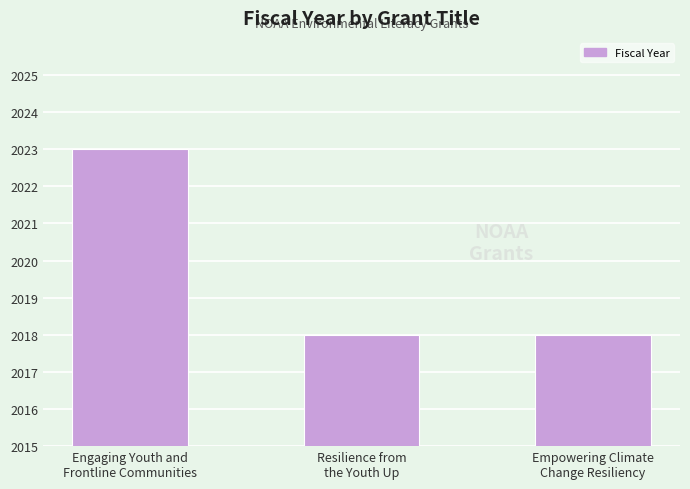

What is the ratio of the value at Empowering Climate
Change Resiliency to the value at Engaging Youth and
Frontline Communities?

1.0